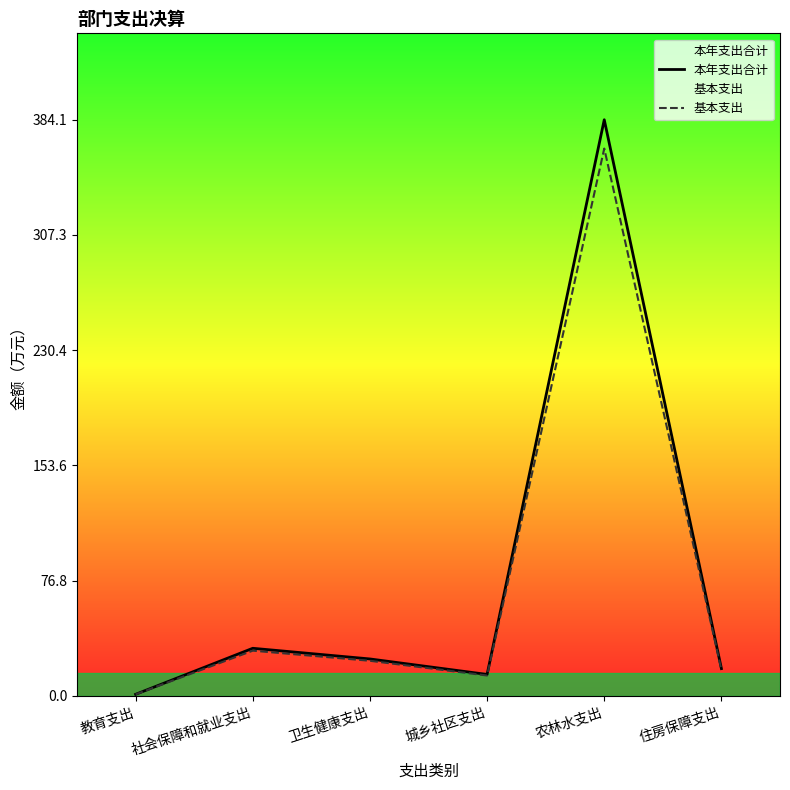

Is the value of 基本支出 at 住房保障支出 greater than the value of 本年支出合计 at 农林水支出?

No